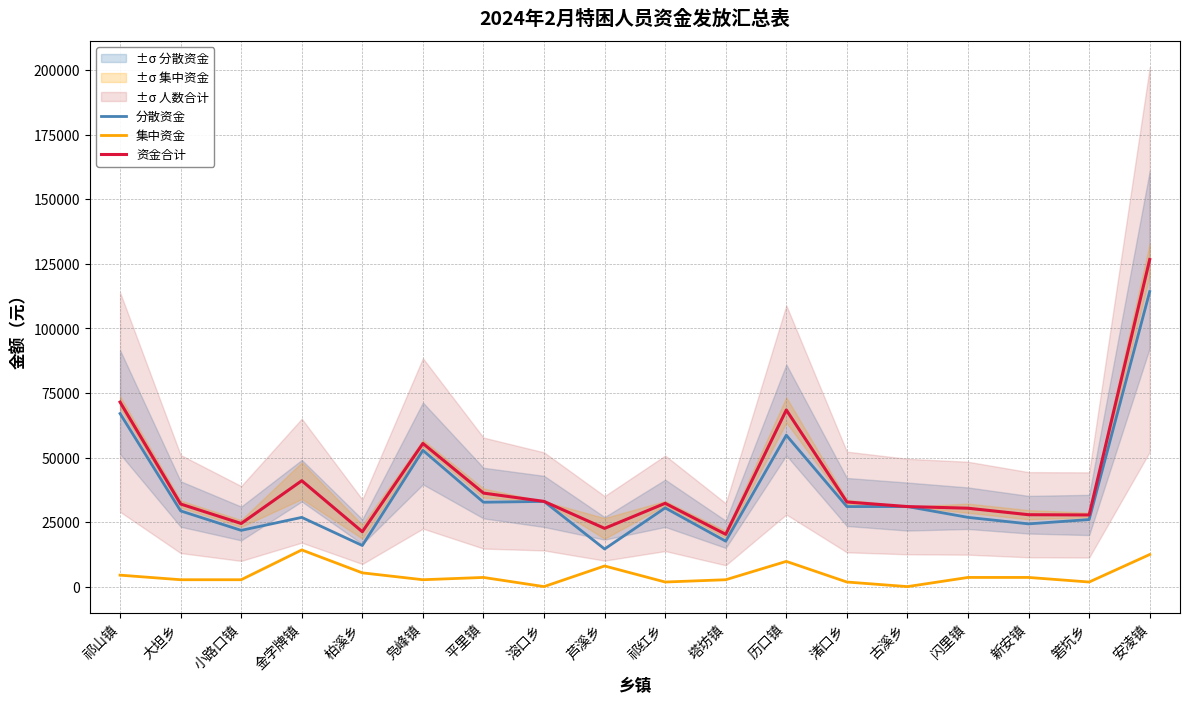

At which label does 集中资金 reach its peak?

金字牌镇